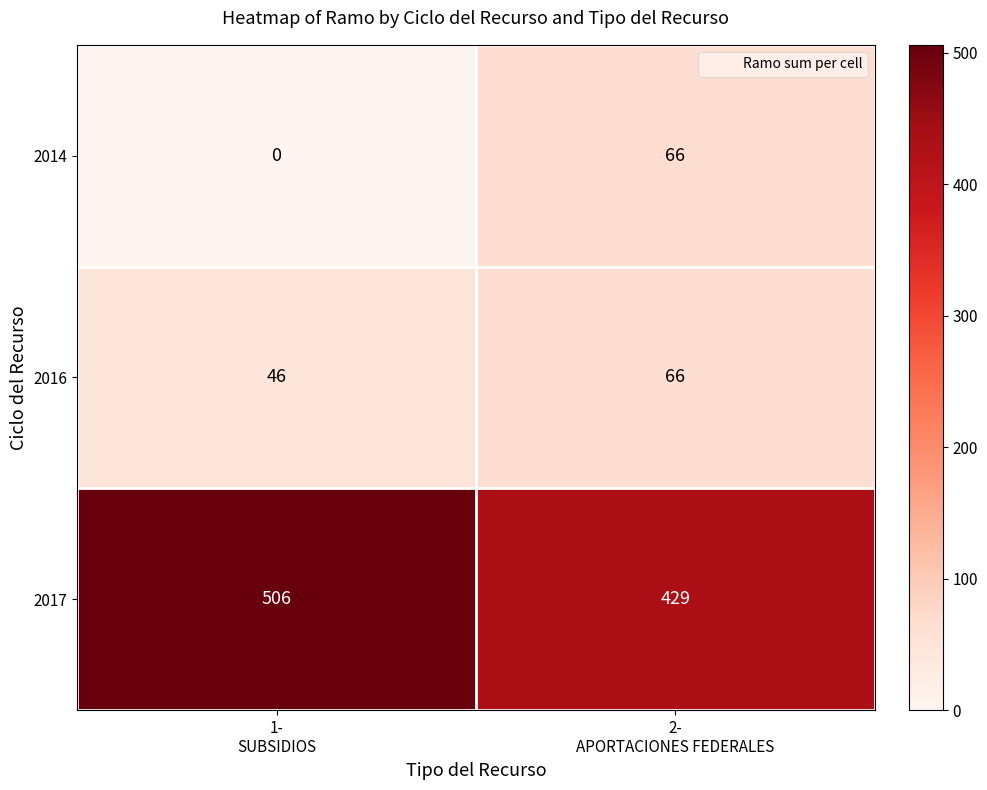

Count the number of categories in the chart.

2